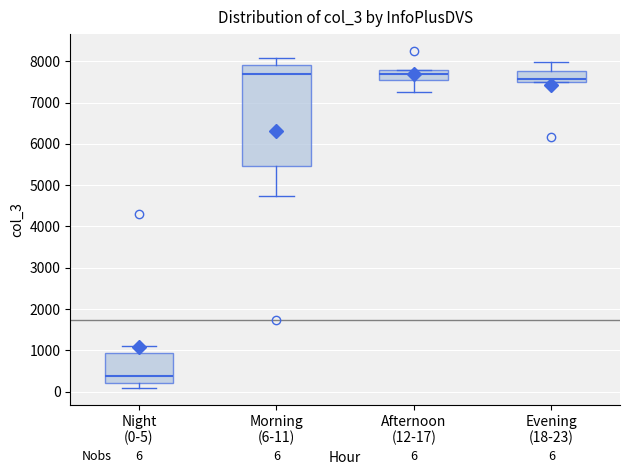

Which box is the tallest, from its lower edge to its upper edge?

Morning (6-11)